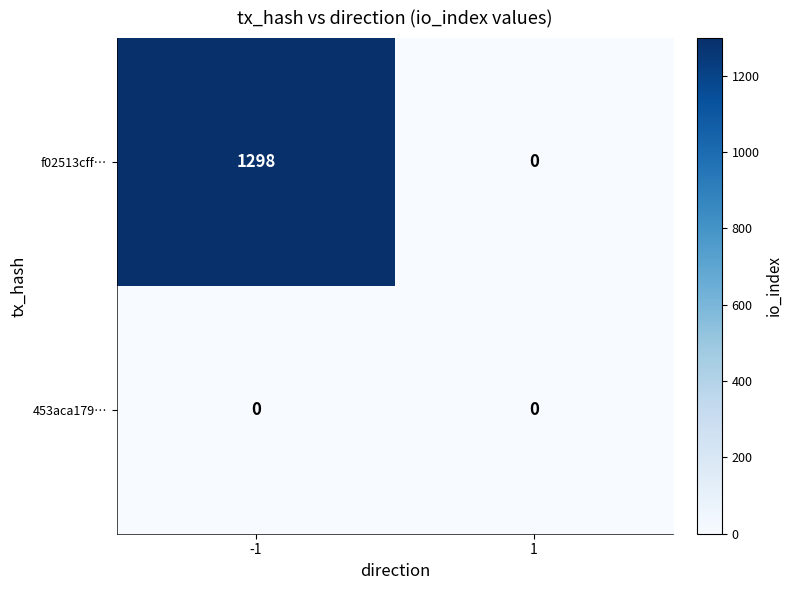

What is the spread (max minus min) of values at -1?

1298